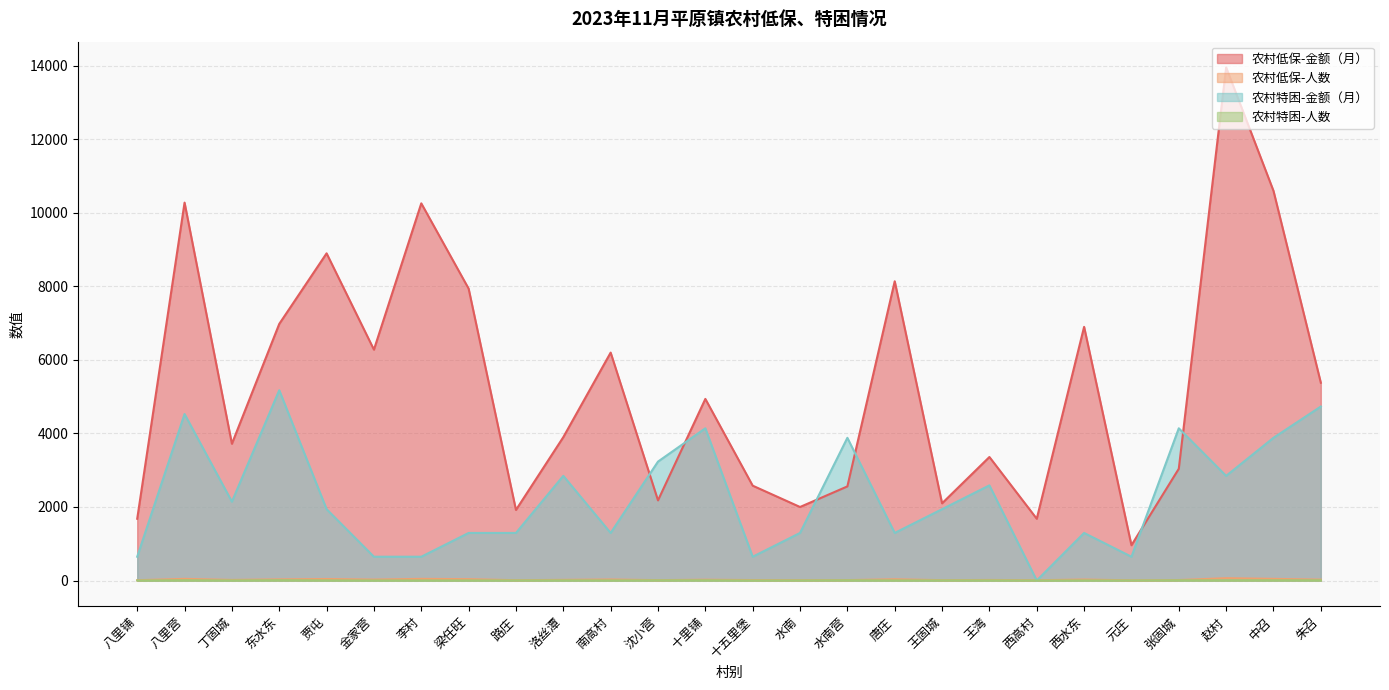

Which category has the highest value in the 农村特困-人数 series?

东水东